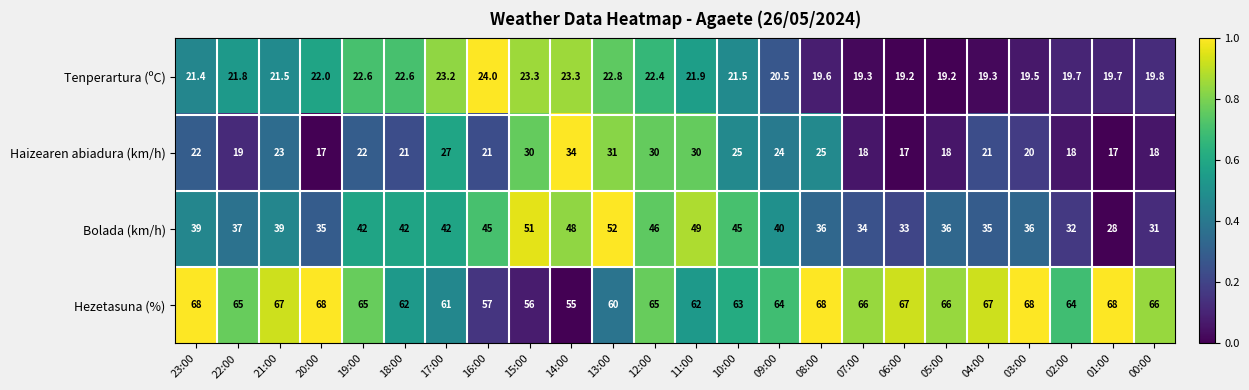

At 04:00, list the series in order from largest to smallest.

Hezetasuna (%), Bolada (km/h), Haizearen abiadura (km/h), Tenperartura (ºC)